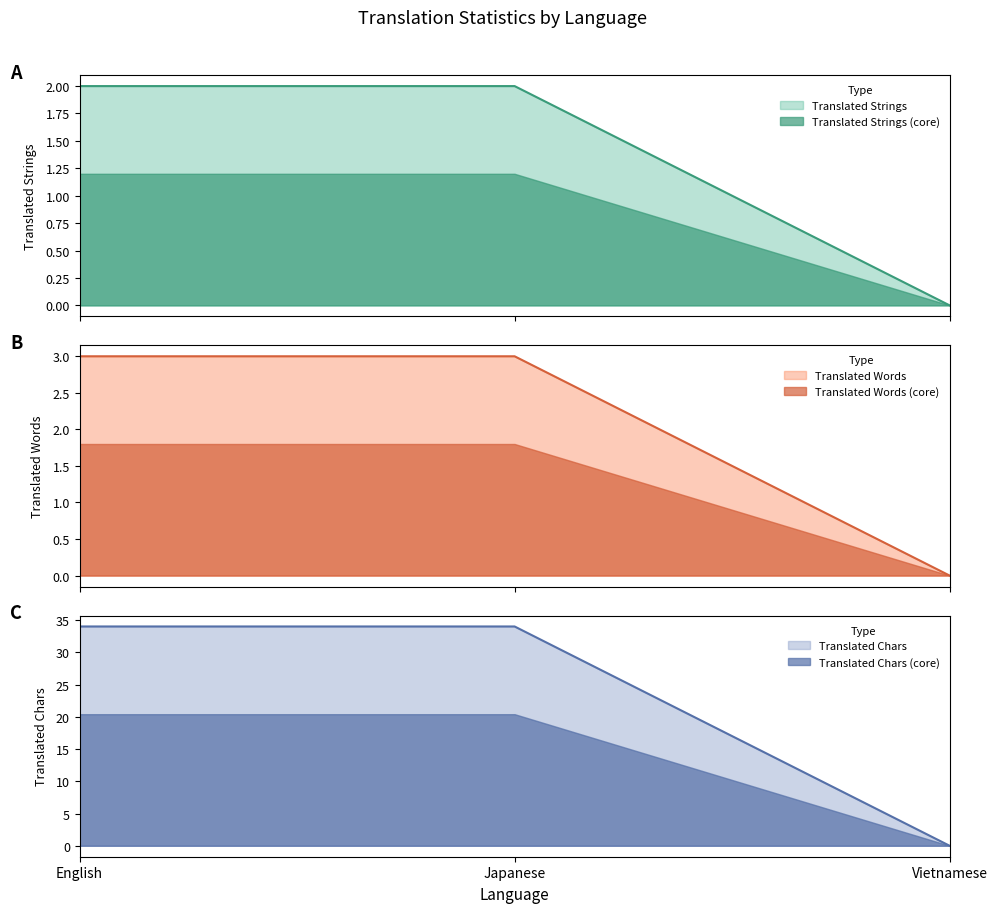

At which label does translated_words reach its peak?

English